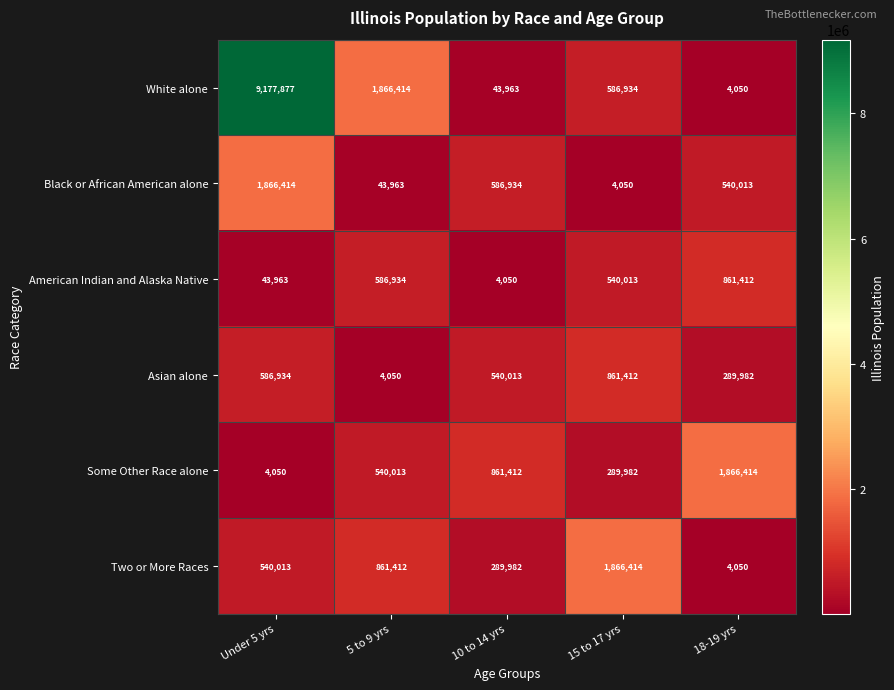

What is the total value across all series at 15 to 17 yrs?

4148805